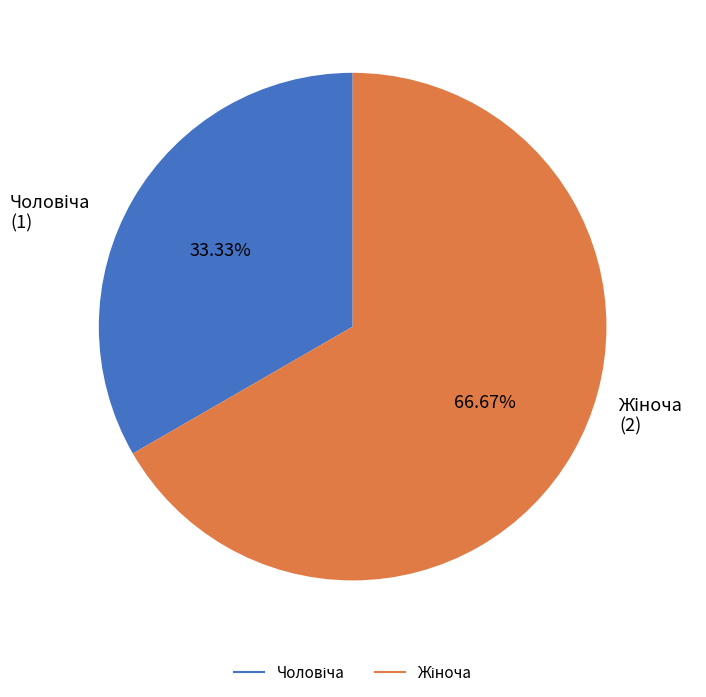

Is there a majority slice in this chart?

Yes